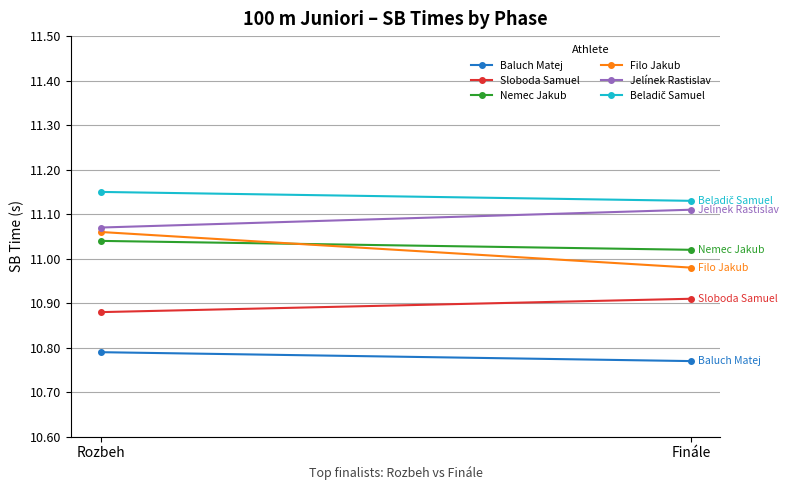

What is the label of the 1st point from the left?

Rozbeh